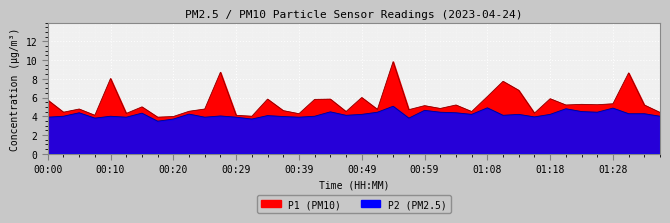

The P2 series shows 6.1 at 01:35. True or false?

False